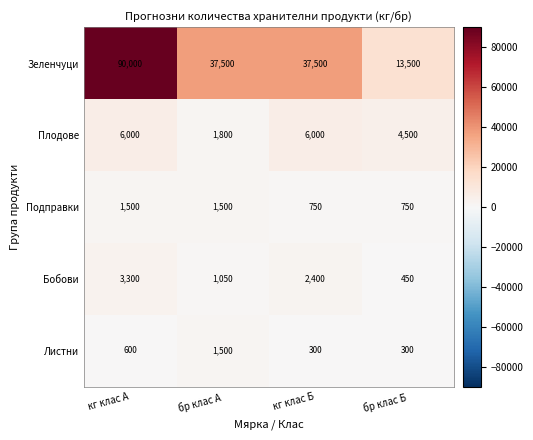

Which series has the largest total across all categories?

Зеленчуци